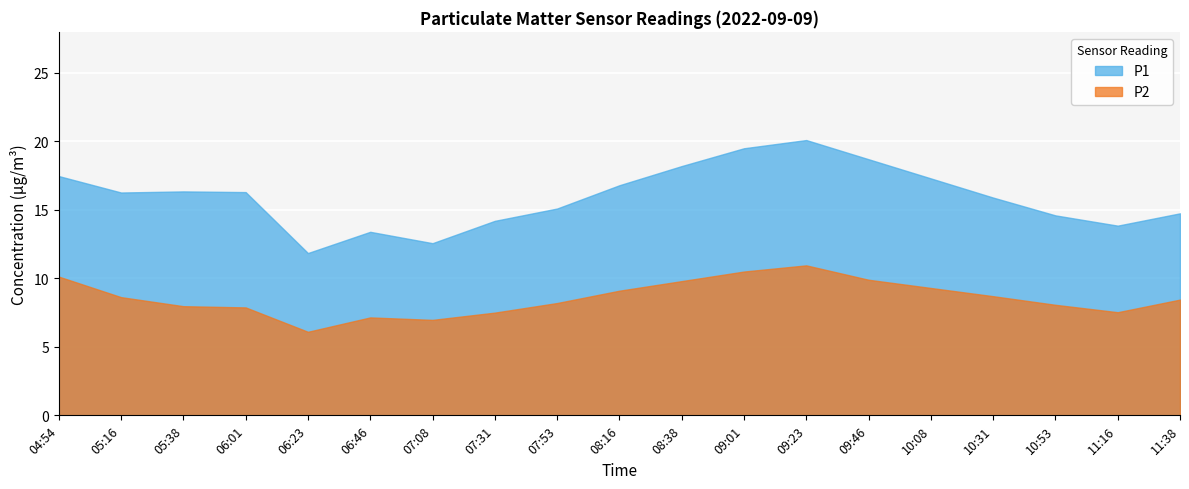

True or false: P2 and P1 cross at least once.

False